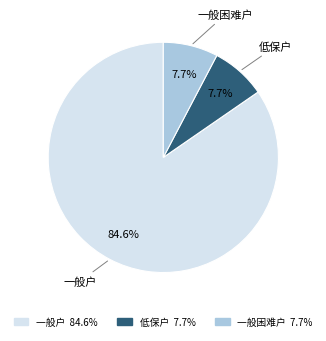

Between 一般户 and 低保户, which is larger?

一般户